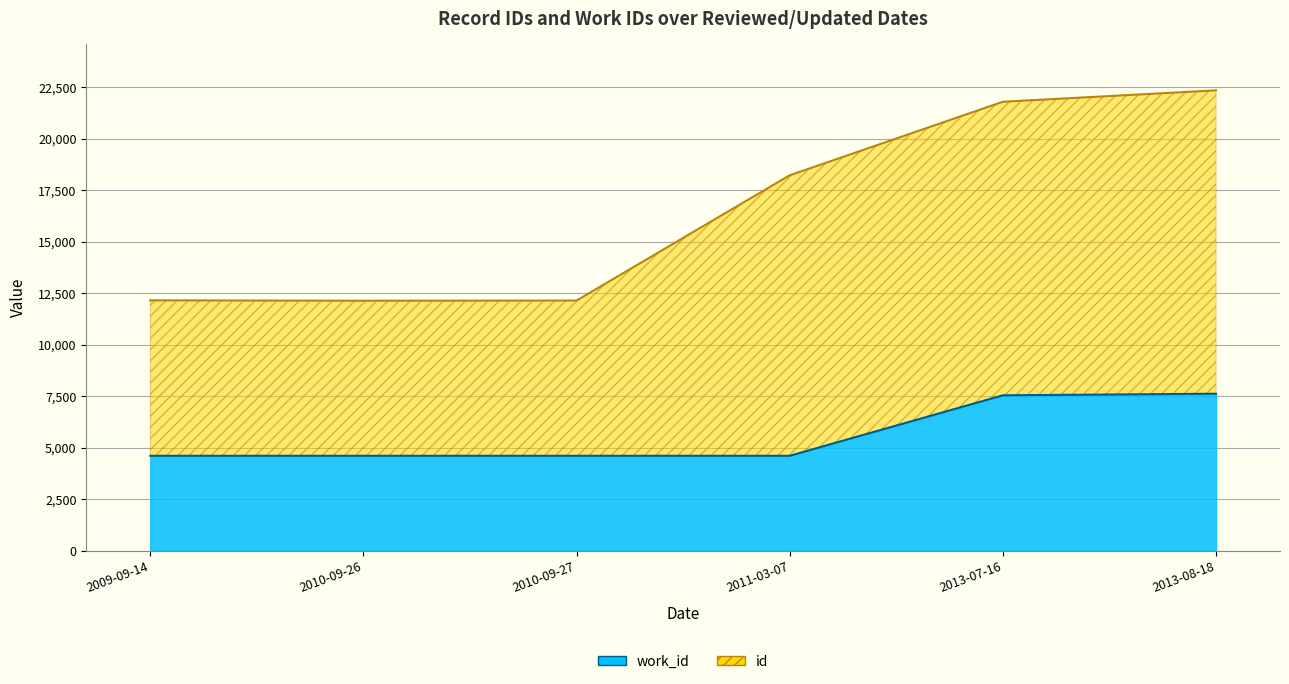

List the series in order of their peak value, highest first.

id, work_id